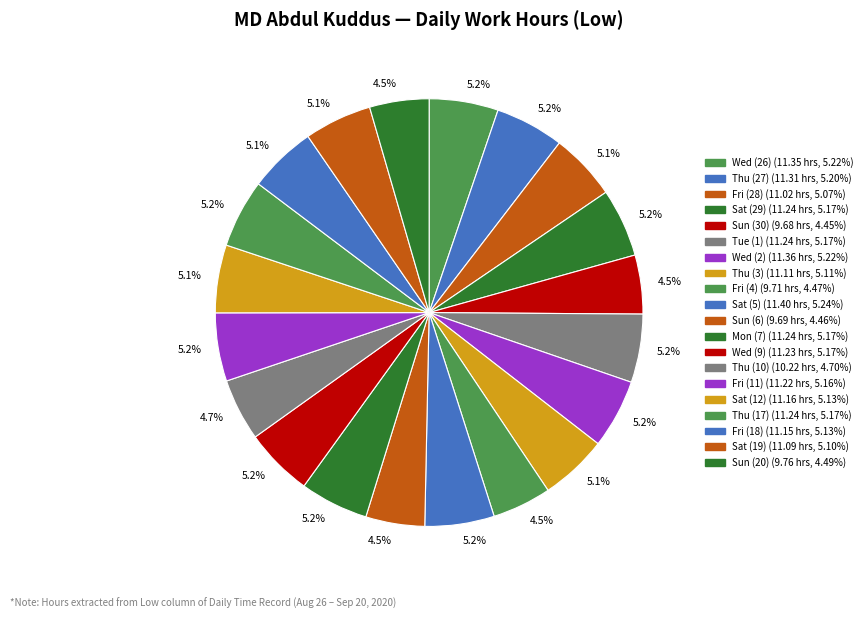

What is the smallest slice in the pie chart?

Sun (30)